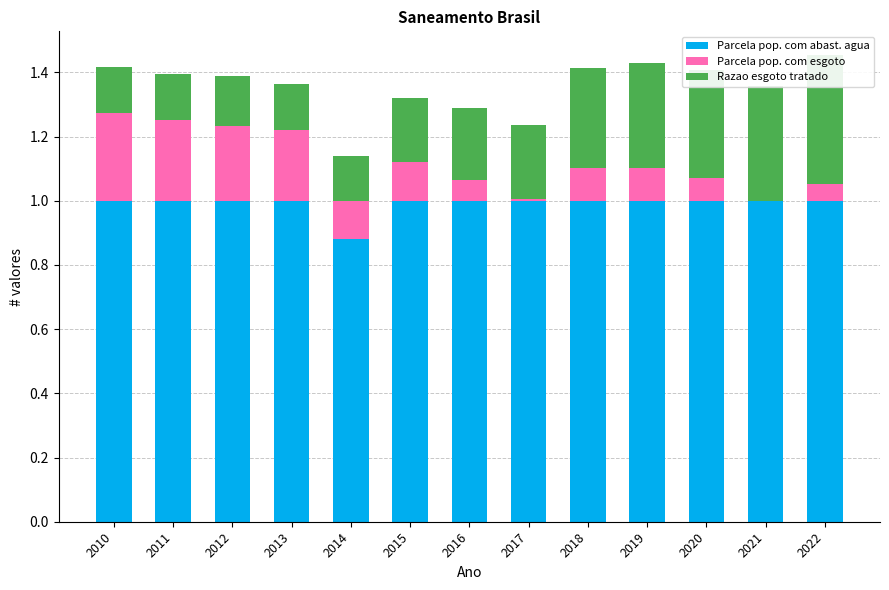

Reading right to left, what are all the values shown in this chart?

Parcela pop. com abast. agua: 2022=1.0	2021=1.0	2020=1.0	2019=1.0	2018=1.0	2017=1.0	2016=1.0	2015=1.0	2014=0.9	2013=1.0	2012=1.0	2011=1.0	2010=1.0
Parcela pop. com esgoto: 2022=0.1	2021=0.0	2020=0.1	2019=0.1	2018=0.1	2017=0.0	2016=0.1	2015=0.1	2014=0.1	2013=0.2	2012=0.2	2011=0.2	2010=0.3
Razao esgoto tratado: 2022=0.4	2021=0.4	2020=0.3	2019=0.3	2018=0.3	2017=0.2	2016=0.2	2015=0.2	2014=0.1	2013=0.1	2012=0.2	2011=0.1	2010=0.1